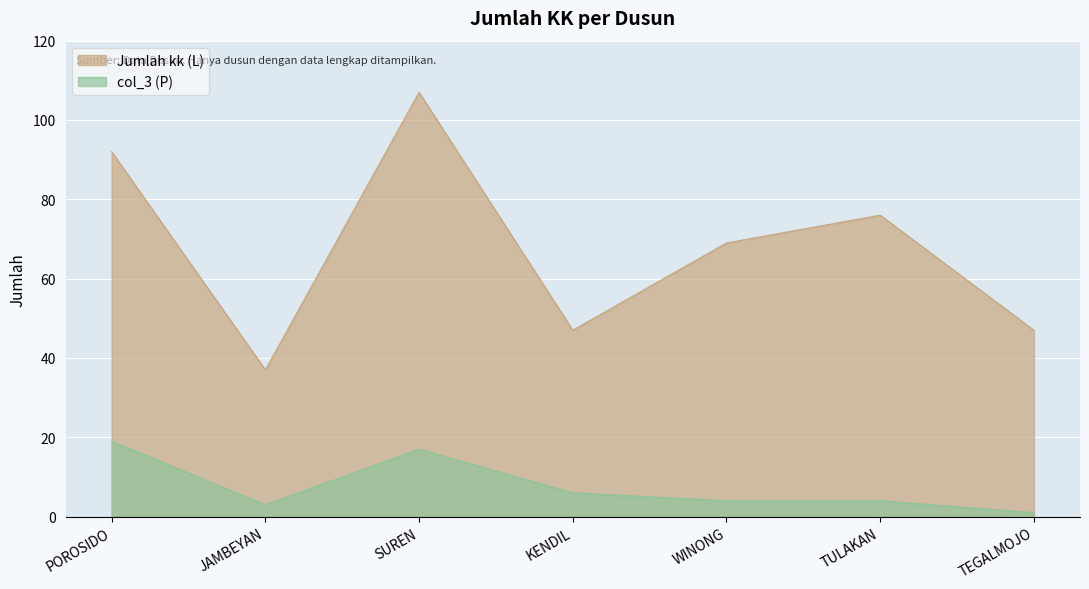

Rank the series by their average value, from highest to lowest.

Jumlah kk (L), col_3 (P)